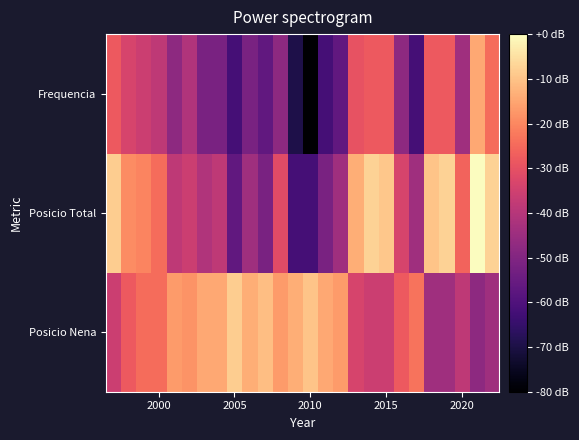

What is the minimum value shown in the chart?

0.7